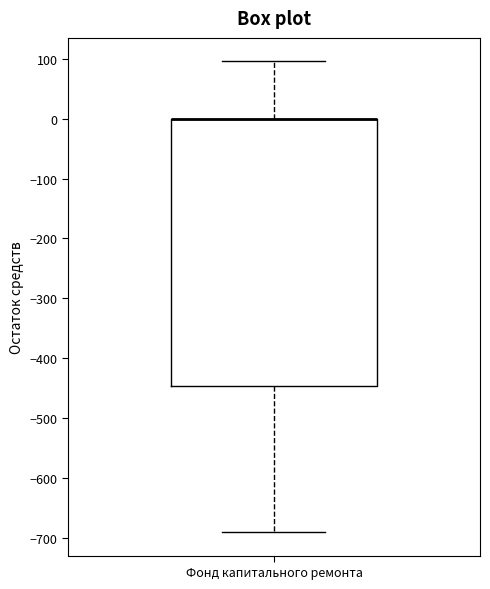

Read this box plot against the y-axis: the position of the median line, the range covered by the box, and the ends of both whiskers. The values are not printed on the chart, so give them approximately, as read against the axis.

median 0 (drawn on the box's upper edge), box -450 to 0, whiskers -690 to 100